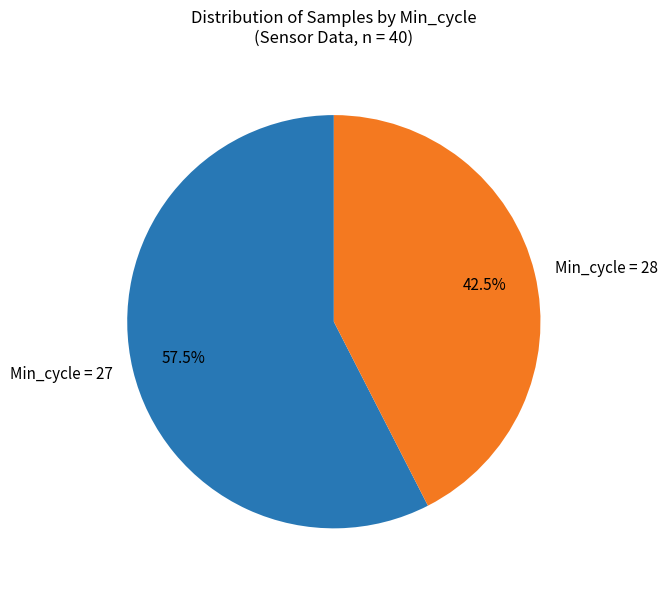

What is the largest slice in the pie chart?

Min_cycle = 27